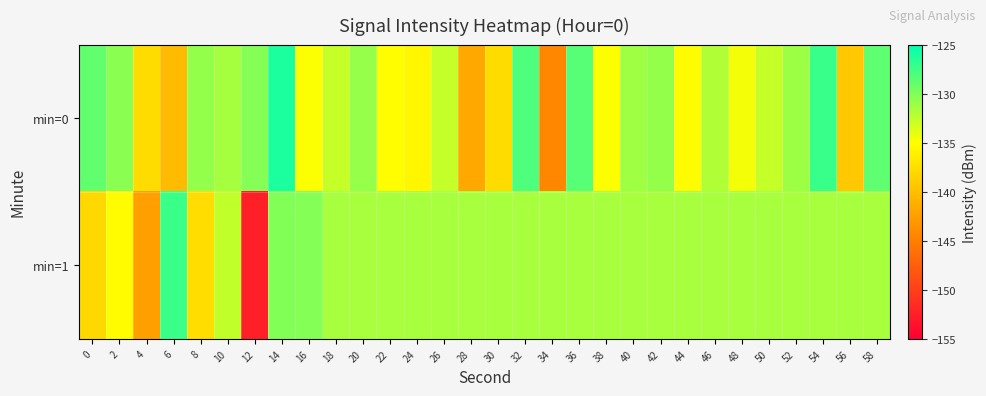

Reading left to right, extract all data points from this chart.

min=0: 0=-128.8	2=-130.5	4=-137.7	6=-140.2	8=-130.9	10=-131.5	12=-130.2	14=-126.2	16=-134.9	18=-132.8	20=-130.9	22=-135.1	24=-135.7	26=-132.7	28=-141.7	30=-137.8	32=-128.1	34=-144.4	36=-128.4	38=-134.9	40=-131.3	42=-130.8	44=-135.2	46=-131.9	48=-134.6	50=-132.8	52=-131.2	54=-127.2	56=-139.3	58=-128.7
min=1: 0=-138.0	2=-135.2	4=-142.5	6=-127.3	8=-137.6	10=-132.6	12=-152.5	14=-130.1	16=-130.2	18=-131.6	20=-131.6	22=-131.6	24=-131.6	26=-131.6	28=-131.6	30=-131.6	32=-131.6	34=-131.6	36=-131.6	38=-131.6	40=-131.6	42=-131.6	44=-131.6	46=-131.6	48=-131.6	50=-131.6	52=-131.6	54=-131.6	56=-131.6	58=-131.6